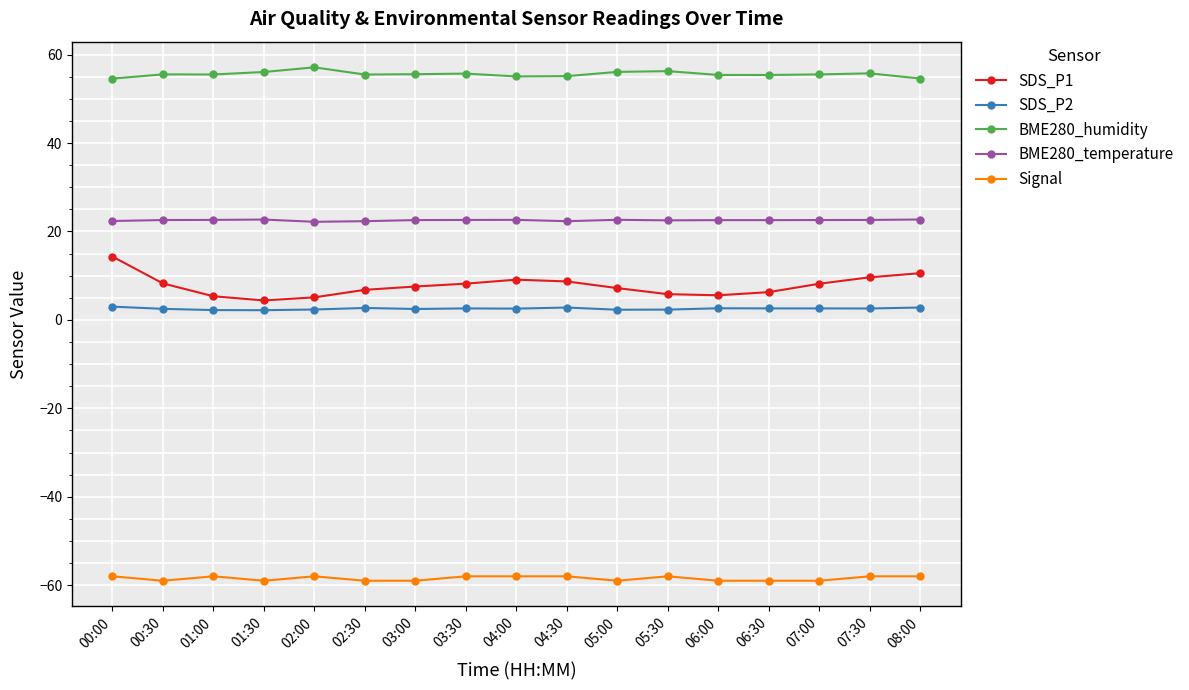

What are all the series names shown in the legend?

SDS_P1, SDS_P2, BME280_humidity, BME280_temperature, Signal